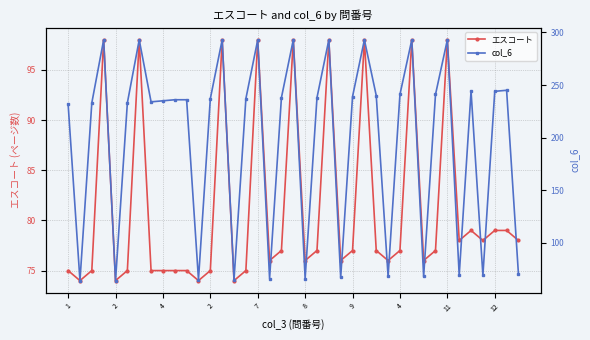

Which series has the largest range (max minus min)?

col_6